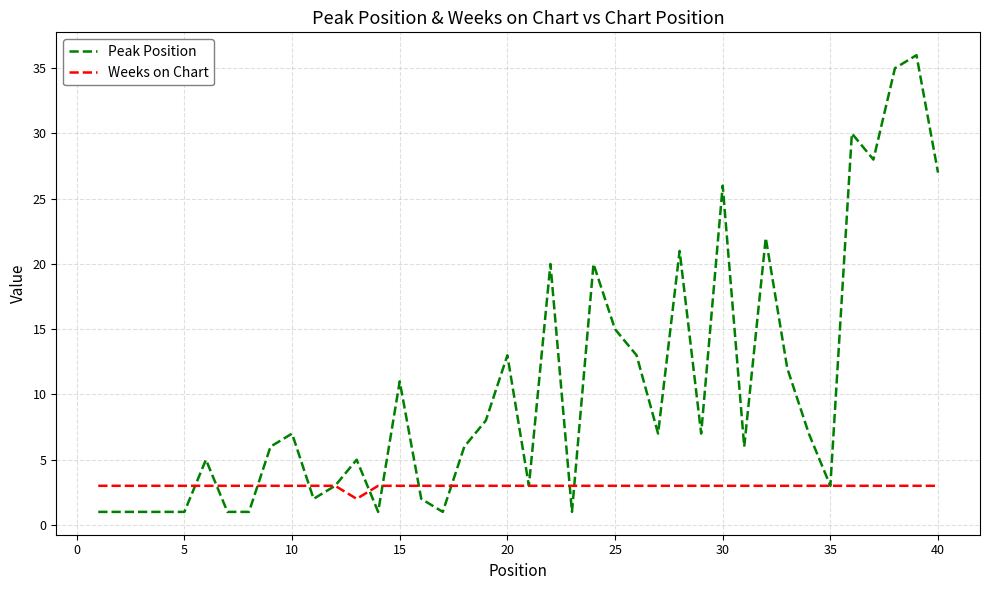

List the series in order of their peak value, lowest first.

Weeks on Chart, Peak Position